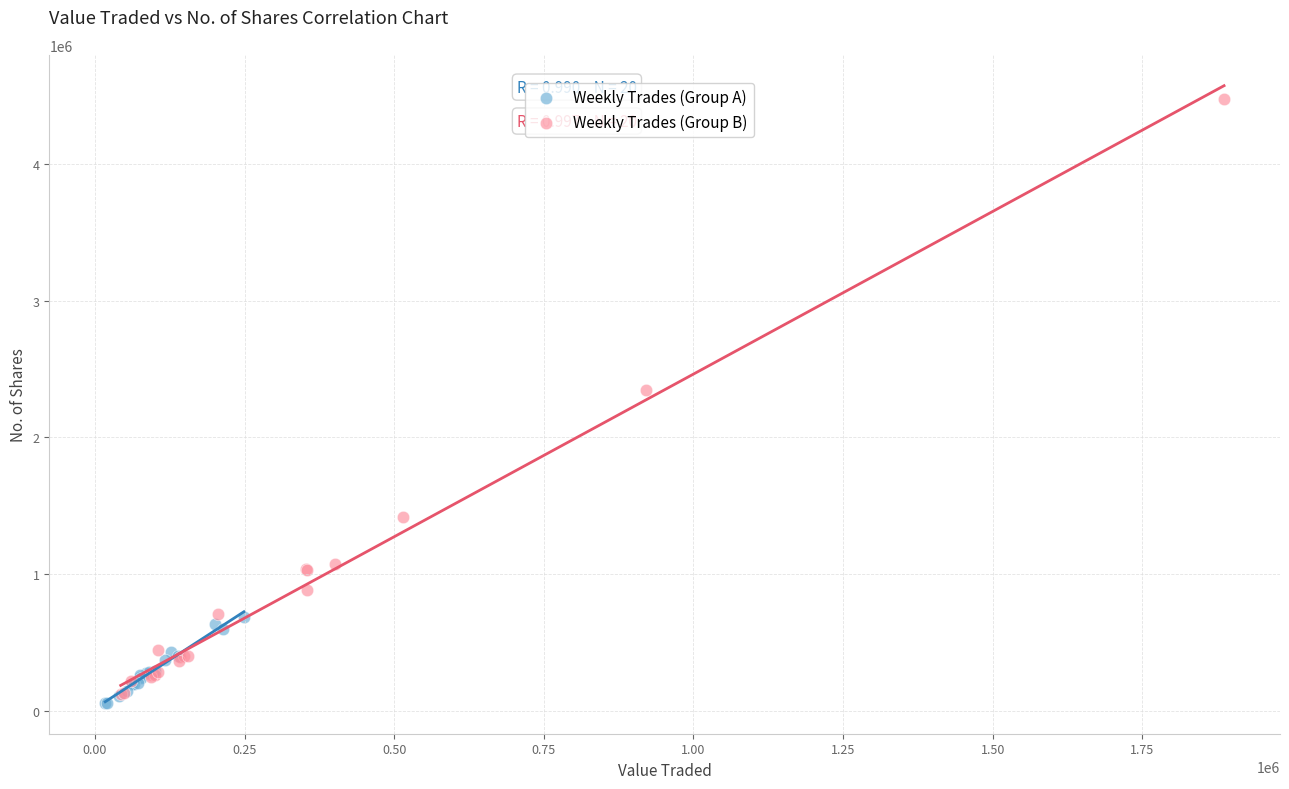

What are all the series names shown in the legend?

Weekly Trades (Group A), Weekly Trades (Group B)